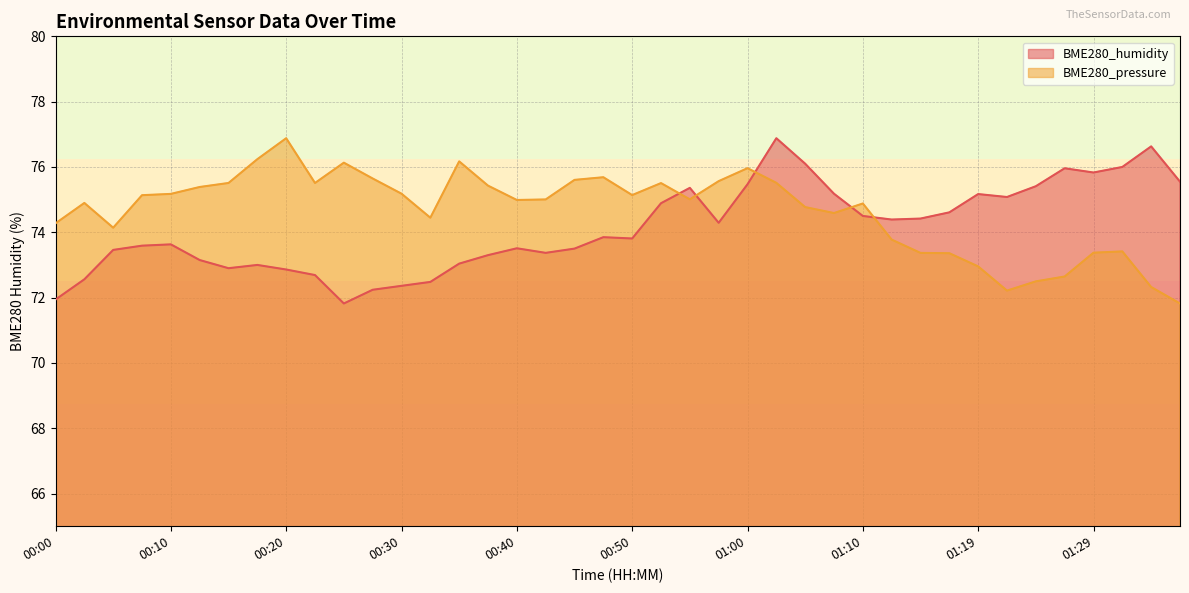

Reading left to right, extract all data points from this chart.

BME280_humidity: 71.9	72.6	73.5	73.6	73.6	73.2	72.9	73.0	72.9	72.7	71.8	72.2	72.4	72.5	73.0	73.3	73.5	73.4	73.5	73.8	73.8	74.9	75.4	74.3	75.5	76.9	76.1	75.2	74.5	74.4	74.4	74.6	75.2	75.1	75.4	76.0	75.8	76.0	76.6	75.5
BME280_pressure_rel: 74.3	74.9	74.1	75.1	75.2	75.4	75.5	76.2	76.9	75.5	76.1	75.6	75.2	74.4	76.2	75.4	75.0	75.0	75.6	75.7	75.1	75.5	75.0	75.6	76.0	75.5	74.8	74.6	74.9	73.8	73.4	73.4	73.0	72.2	72.5	72.6	73.4	73.4	72.3	71.8